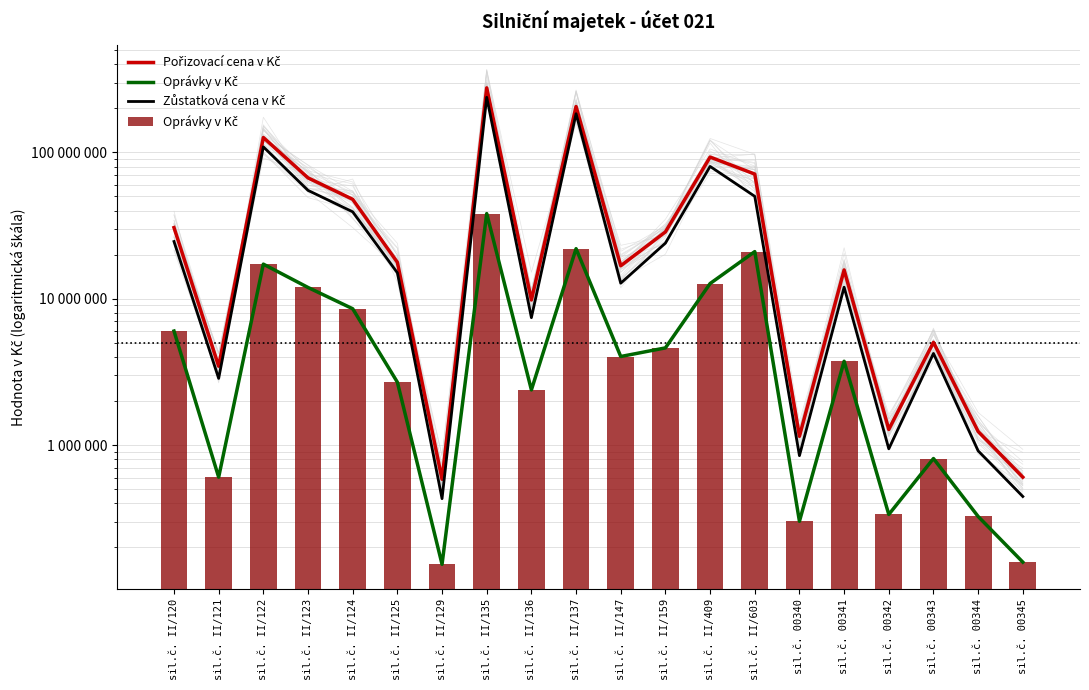

Reading left to right, extract all data points from this chart.

Pořizovací cena v Kč: 30639284.7	3461782.2	126426919.4	67001574.8	47818950.4	17746985.3	584354.0	276194830.2	9814341.0	205812263.2	16812305.0	28631155.7	92964307.0	71124210.1	1149223.0	15741264.0	1279590.0	5041334.0	1239726.0	604516.0
Oprávky v Kč: 6018869.0	604218.0	17248643.0	11948627.0	8549614.0	2692476.0	153468.0	38201299.0	2384715.0	21994610.0	4033311.0	4618527.0	12710446.0	21007706.2	301872.0	3742146.0	335964.0	810080.0	325536.0	158760.0
Zůstatková cena v Kč: 24620415.7	2857564.2	109178276.4	55052947.8	39269336.4	15054509.3	430886.0	237993531.2	7429626.0	183817653.2	12778994.0	24012628.7	80253861.0	50116503.9	847351.0	11999118.0	943626.0	4231254.0	914190.0	445756.0